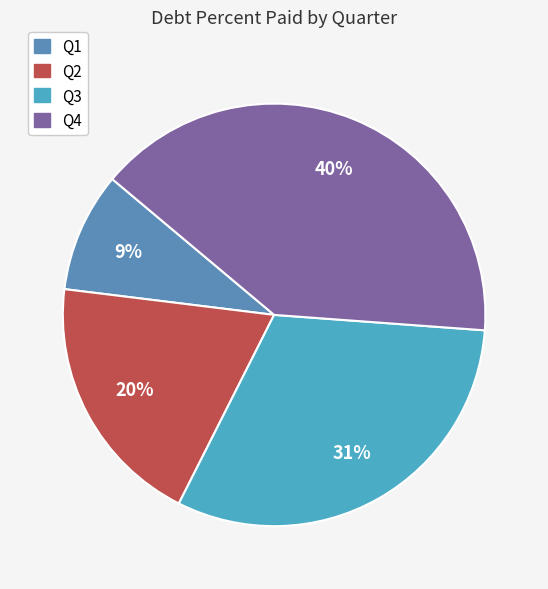

Rank the categories by value from lowest to highest.

Q1, Q2, Q3, Q4